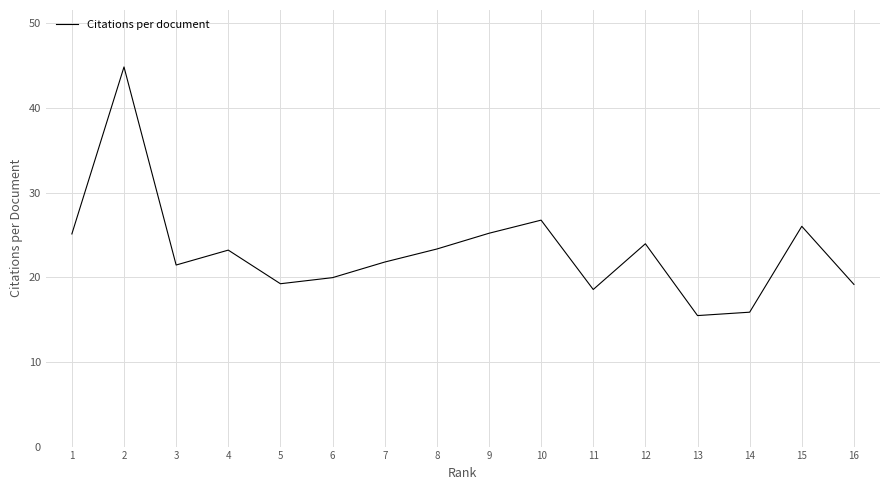

How many interior local peaks (higher than both neighbors) does the data have?

5